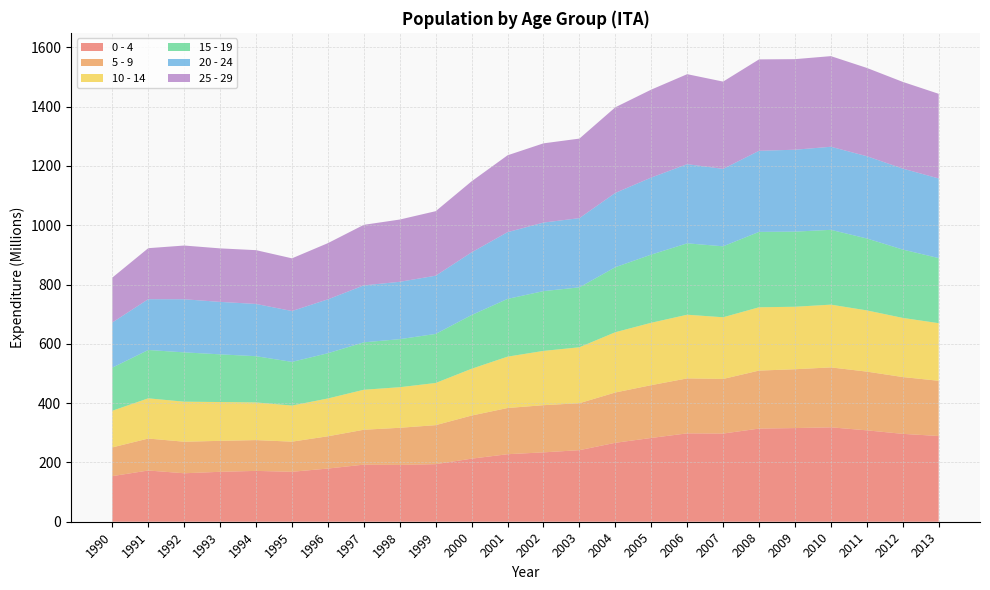

Reading left to right, extract all data points from this chart.

0 - 4: 153830716	172777303	163430328	168404451	171443397	168432170	179352090	192550411	191630459	194132121	212701433	227688991	233937494	241331197	266209615	282549279	298017630	297381588	314093237	315862922	318400474	308220846	296353688	289133723
5 - 9: 96874908	107748978	106403449	104384798	103873543	101634926	108844520	117670113	125193459	131589016	145373939	155846445	159094009	158391937	169664896	178038381	185397377	184137779	195633998	198384864	202080583	198040101	191602553	186180983
10 - 14: 123639932	135668828	135038920	130865153	126998816	121726033	127505645	134886127	136858354	142234477	157827512	173195503	183071231	188684108	203246827	210421012	214721991	208012377	213518613	210750035	211651093	206481399	199417241	194286789
15 - 19: 145279914	162982742	166274199	160838374	155901060	147240799	152568280	159880280	162033610	165381648	181152032	194731407	201603547	202009850	219265950	229864509	240729647	239307854	254196966	253339718	252241194	242500581	230485735	219486546
20 - 24: 152334497	171345760	179126354	176884472	176236099	171573919	181711176	192074693	193402774	196387481	211408946	225038469	231143246	233424434	250544691	259850824	266975979	261111758	273435626	276256495	280161312	277456772	273016584	268591220
25 - 29: 151372214	172023329	181174017	180473190	181388727	177665903	189548178	204215655	209978065	217583458	239591040	259262109	267207404	268237787	288745010	296568998	303493605	294351615	308328721	305407308	305662749	297755856	292463878	285431568